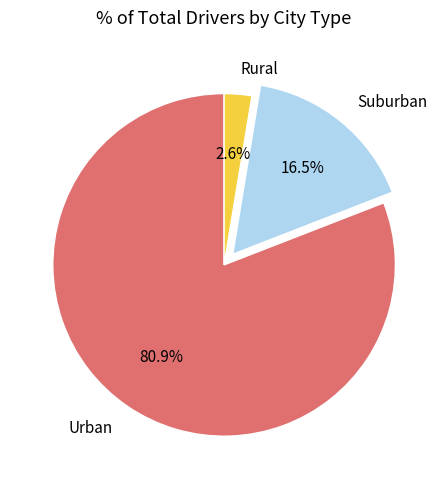

Which category has the smallest portion of the pie?

Rural